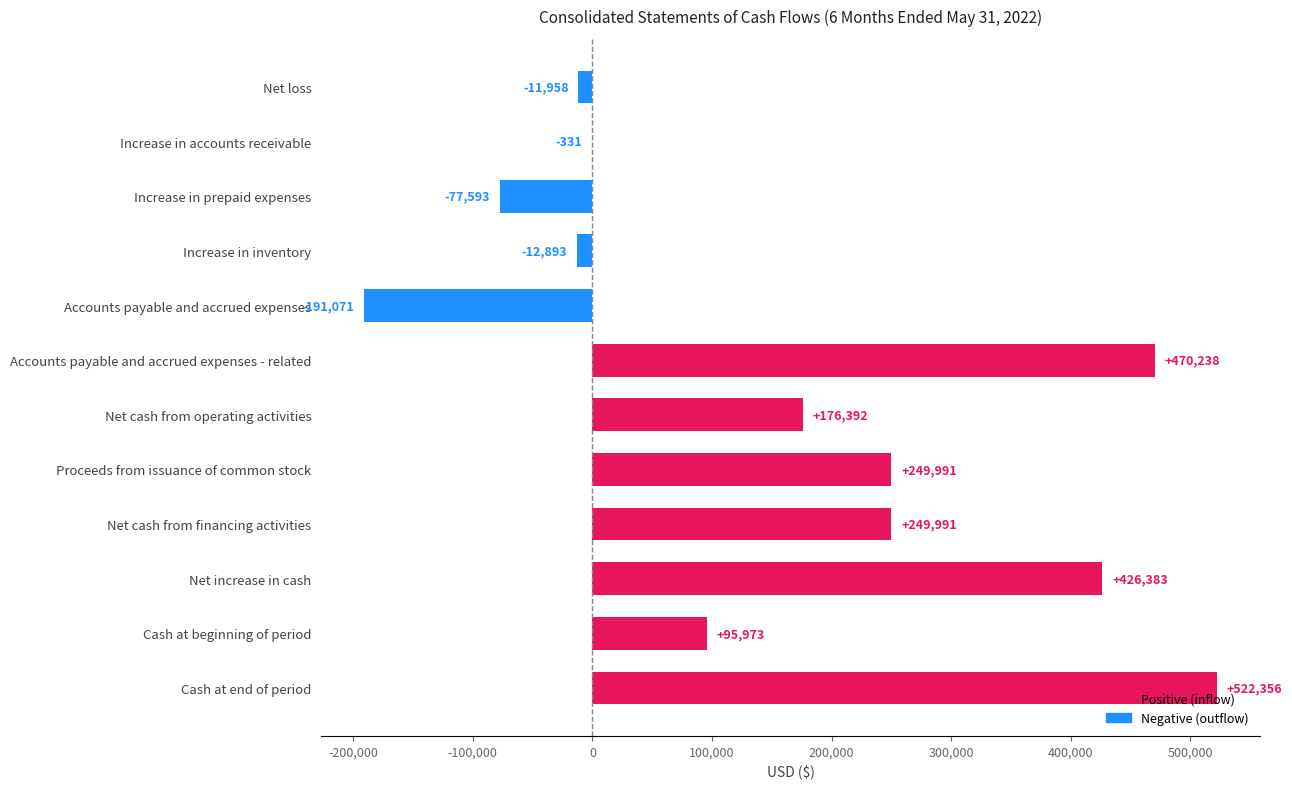

How many categories are shown in the chart?

12